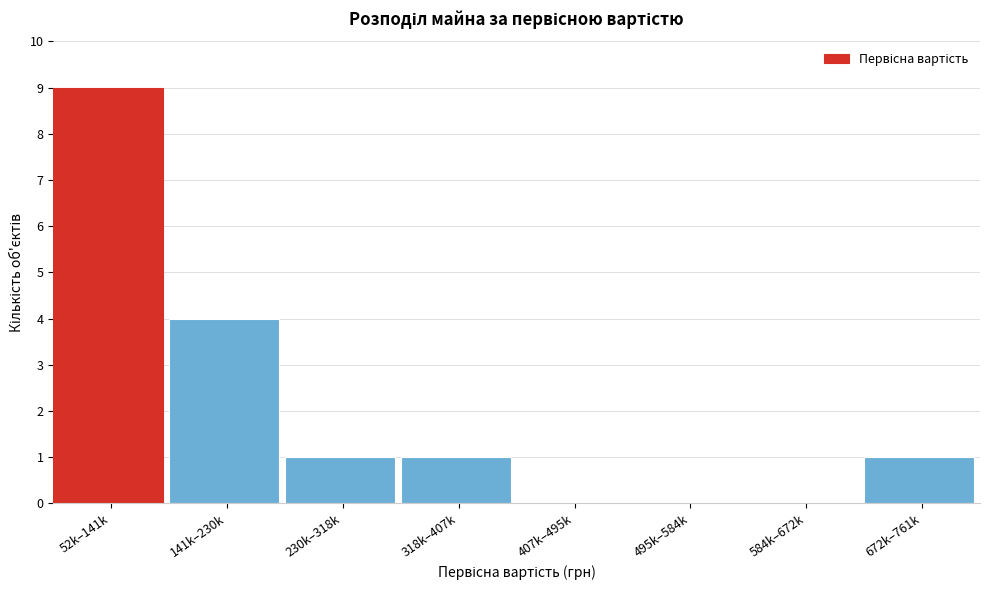

Reading right to left, list all the values displayed in this chart.

672k–761k=1	584k–672k=0	495k–584k=0	407k–495k=0	318k–407k=1	230k–318k=1	141k–230k=4	52k–141k=9